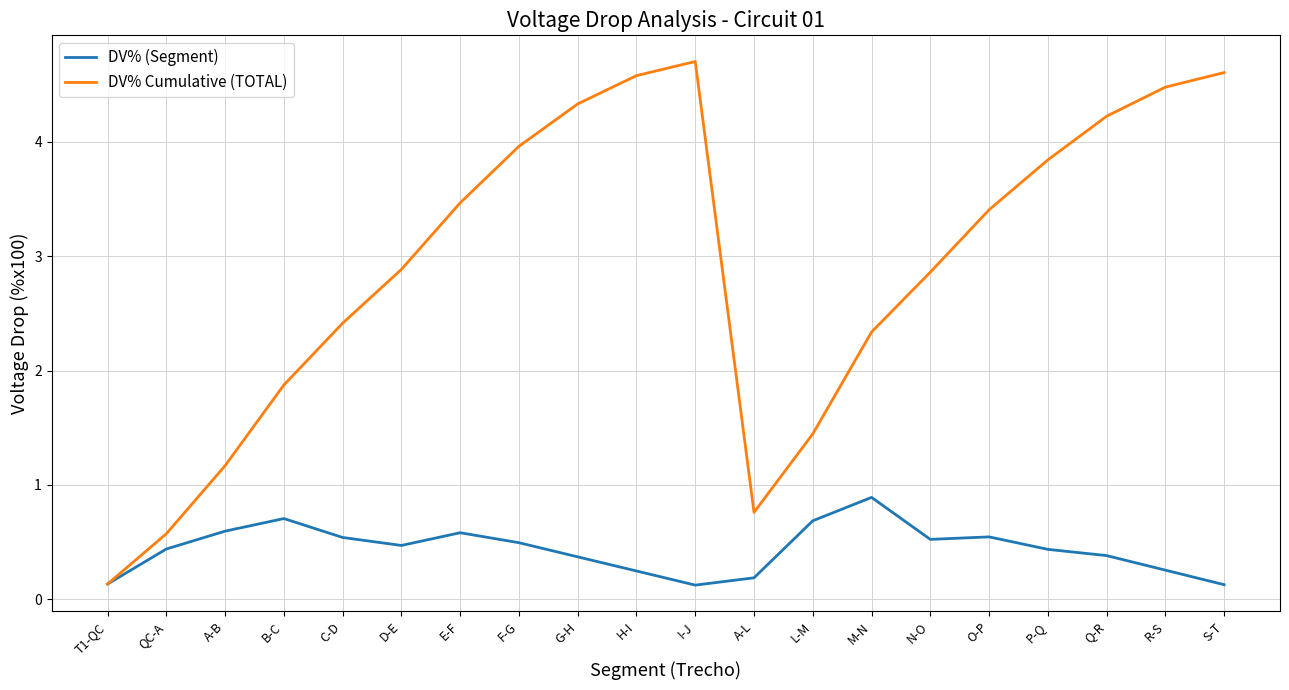

What is the difference between the second highest and second lowest values in the DV% Cumulative (TOTAL) series?

4.0